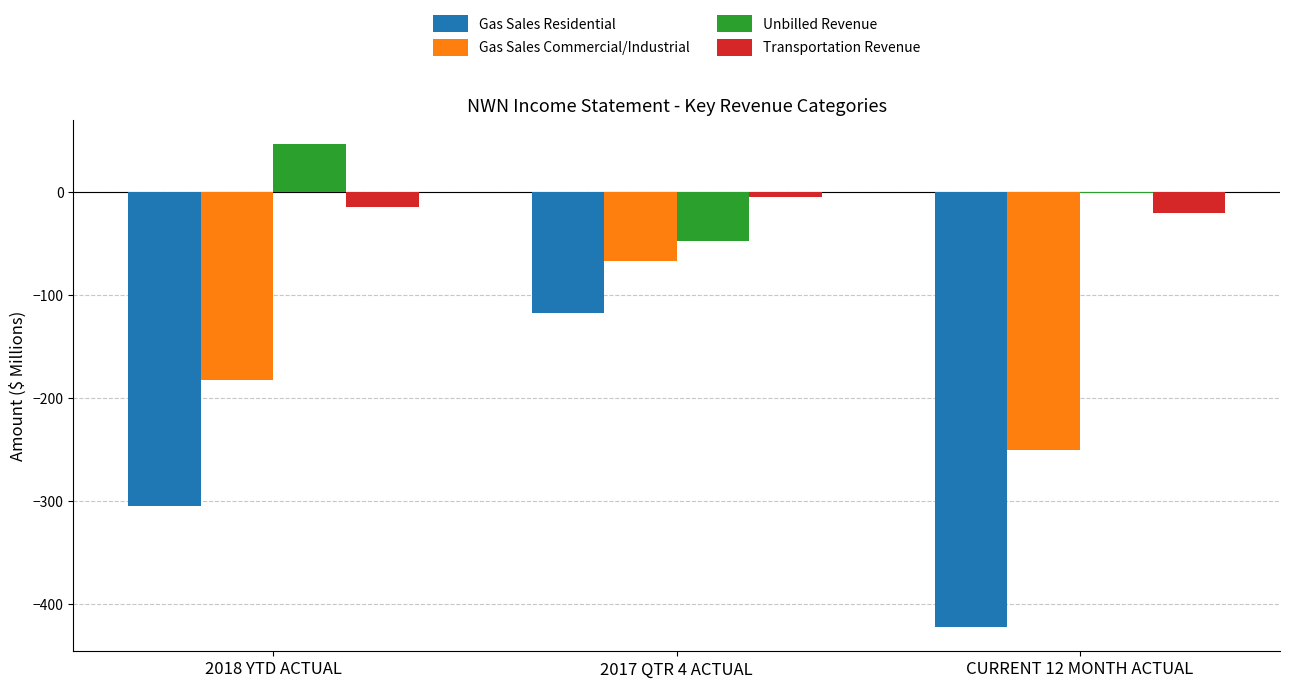

At which label is Unbilled Revenue closest to 0?

CURRENT 12 MONTH ACTUAL